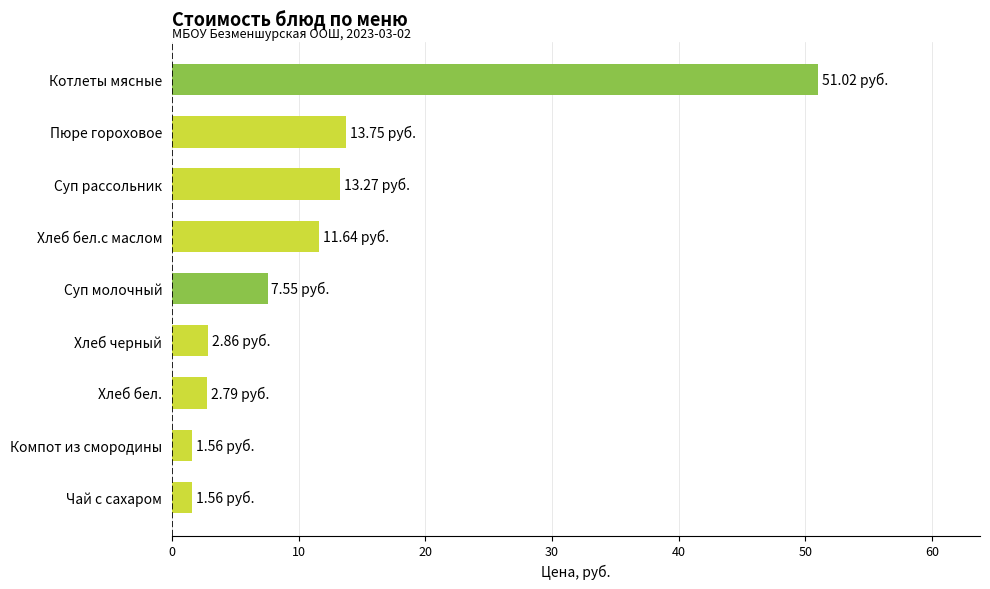

How many bars are there in total?

9